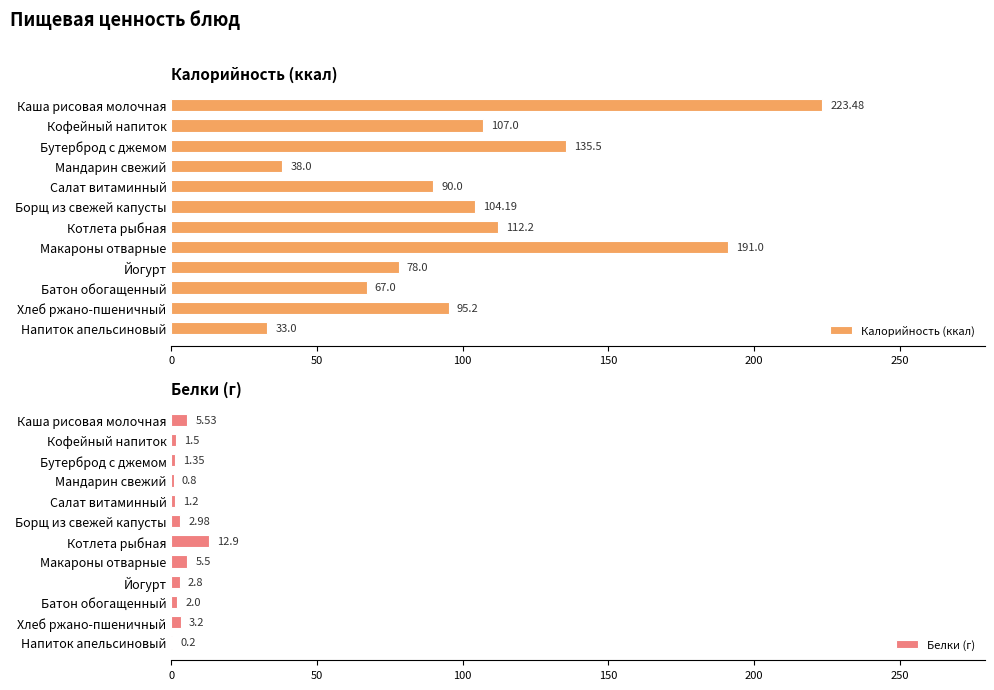

The value of Белки (г) at Мандарин свежий is 0.8. True or false?

True